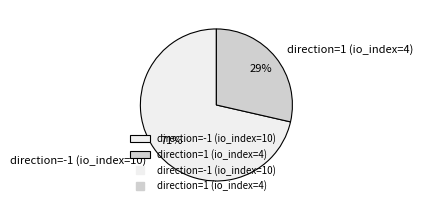

To the nearest percent, what is the combined percentage of direction=-1 (io_index=10) and direction=1 (io_index=4)?

100%